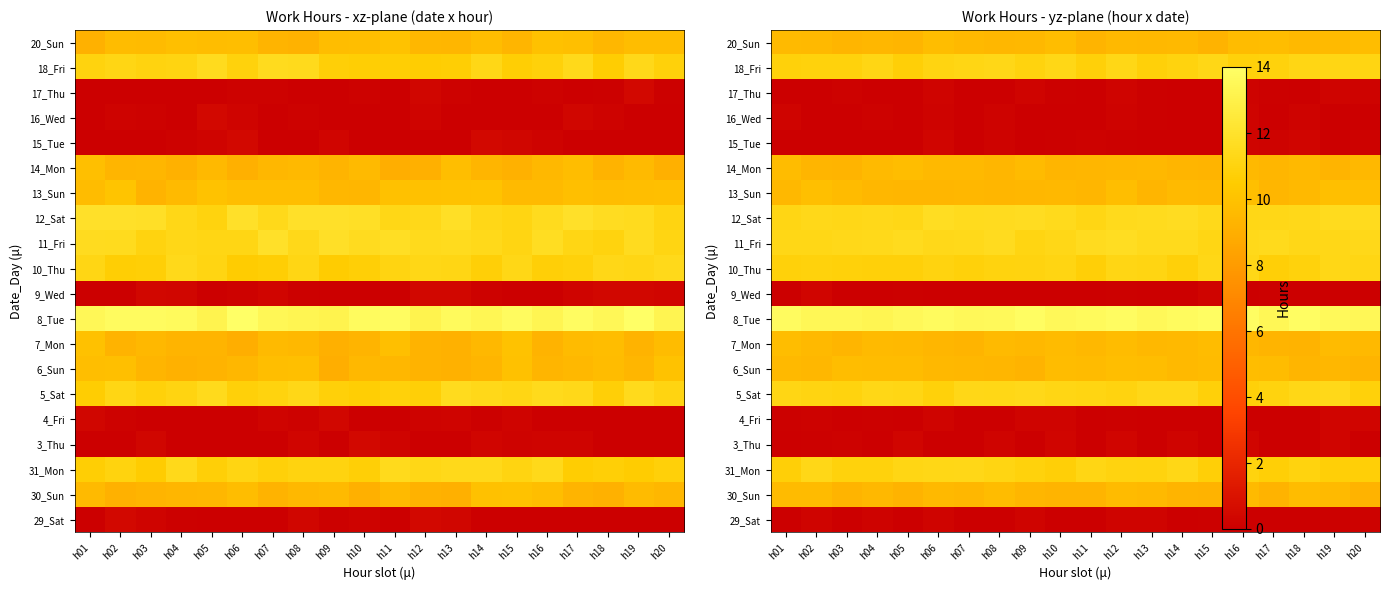

Which has a higher value, h20 or h13?

h13